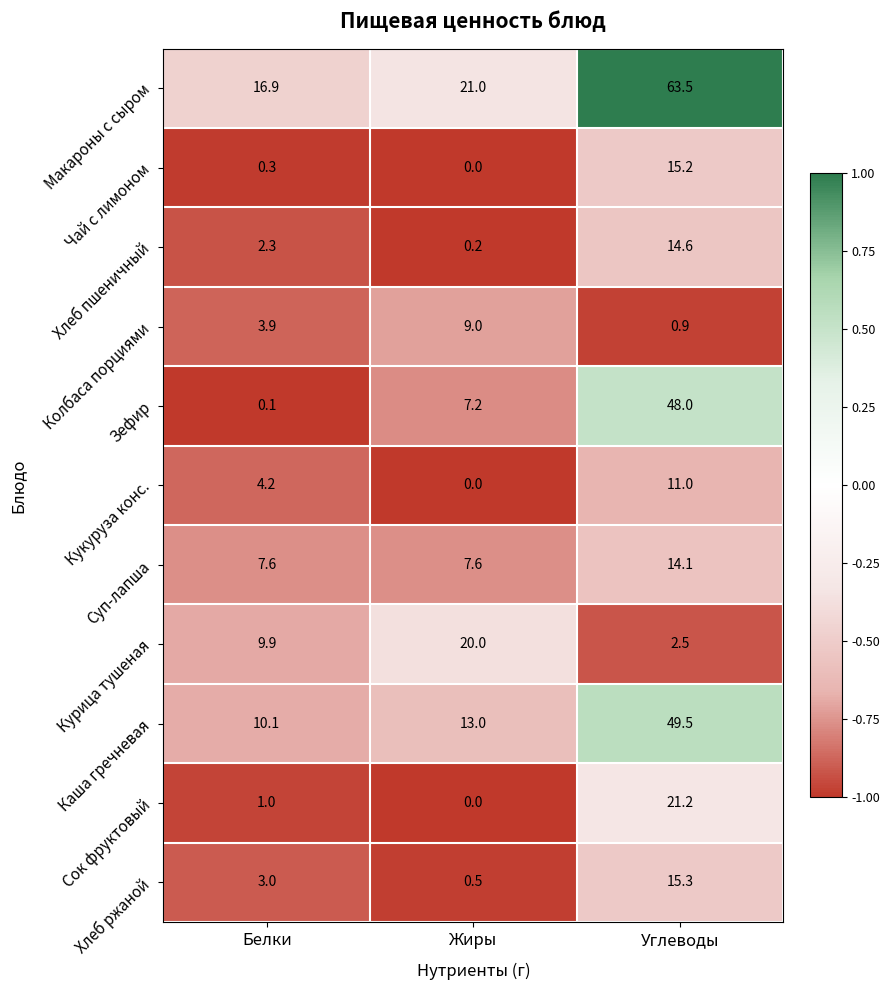

How many values in the Макароны с сыром series are below 21?

1